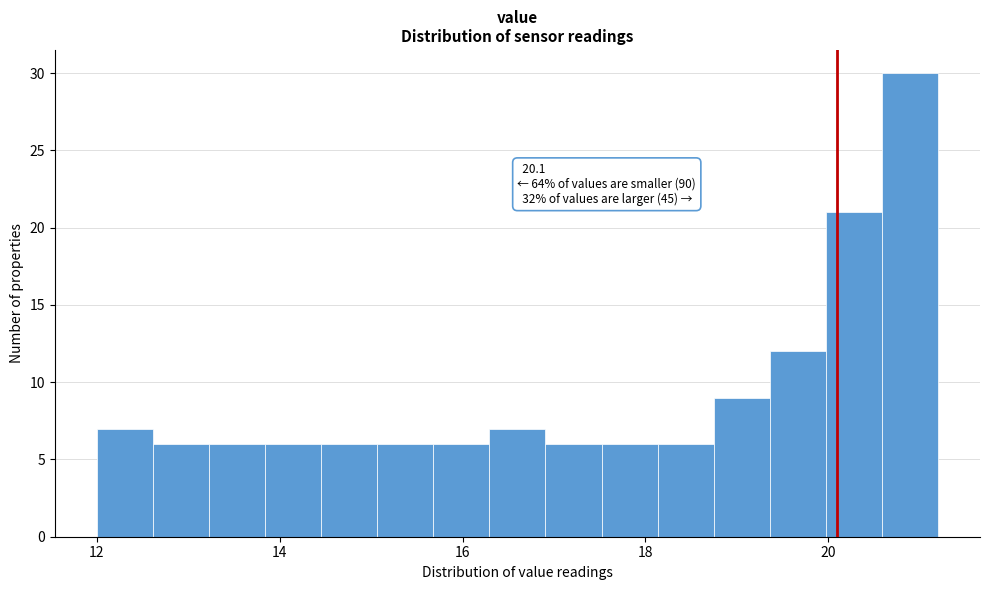

Read against the x-axis, roughly where is the centre of the tallest bar?

20.8